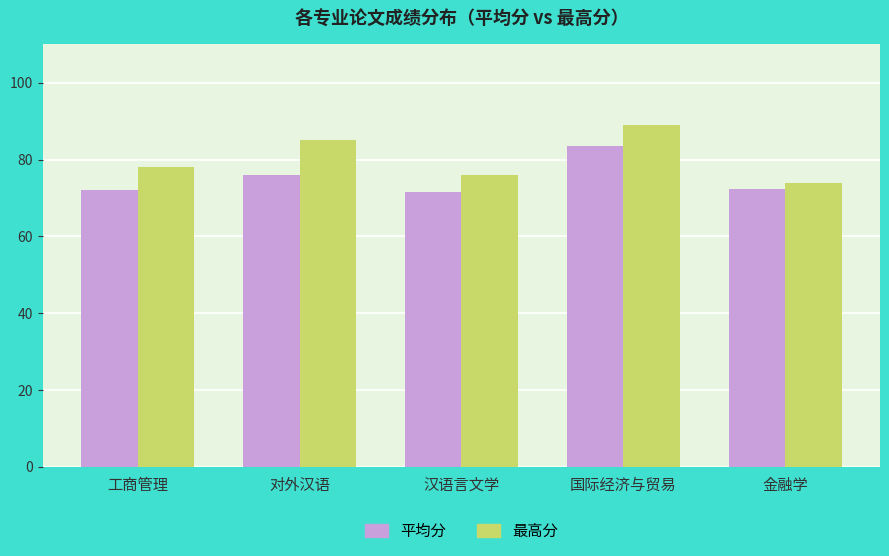

Does the chart contain any negative values?

No